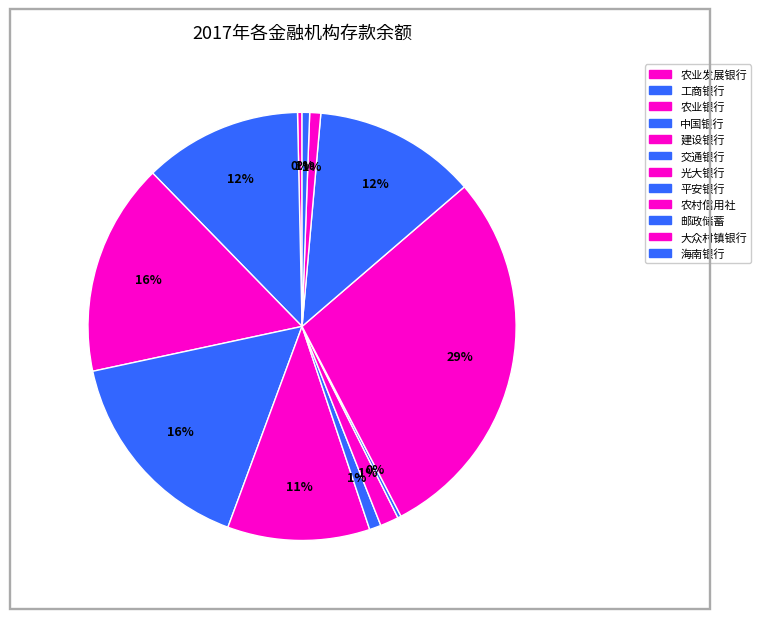

Is it true that 建设银行 is 4% of the pie?

False